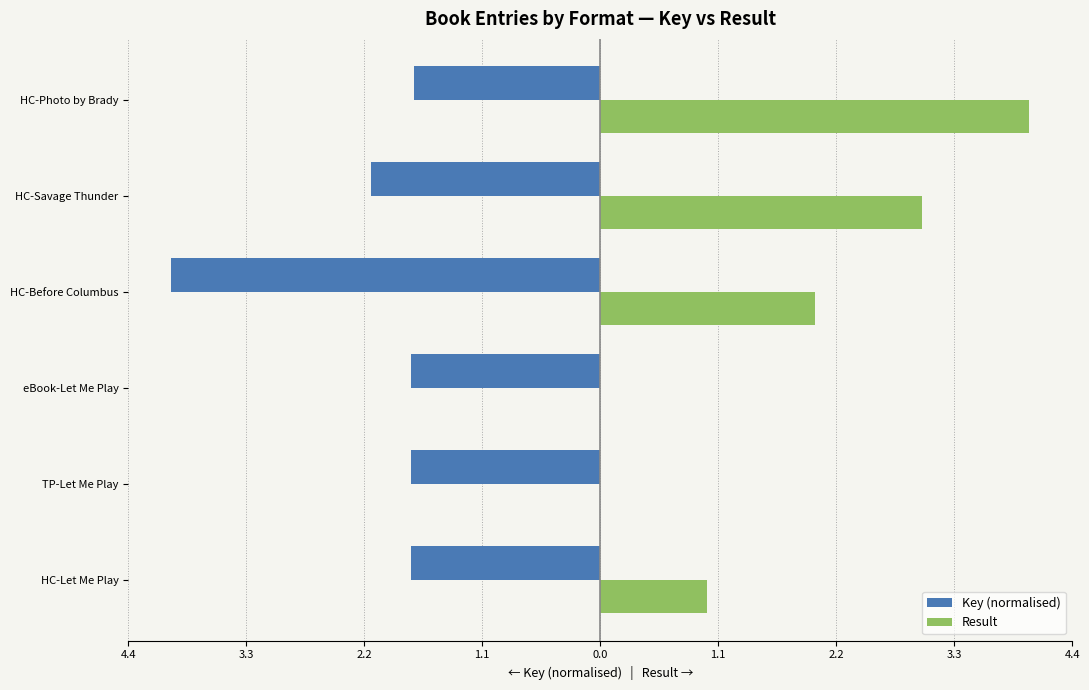

What are all the series names shown in the legend?

Key (normalised), Result